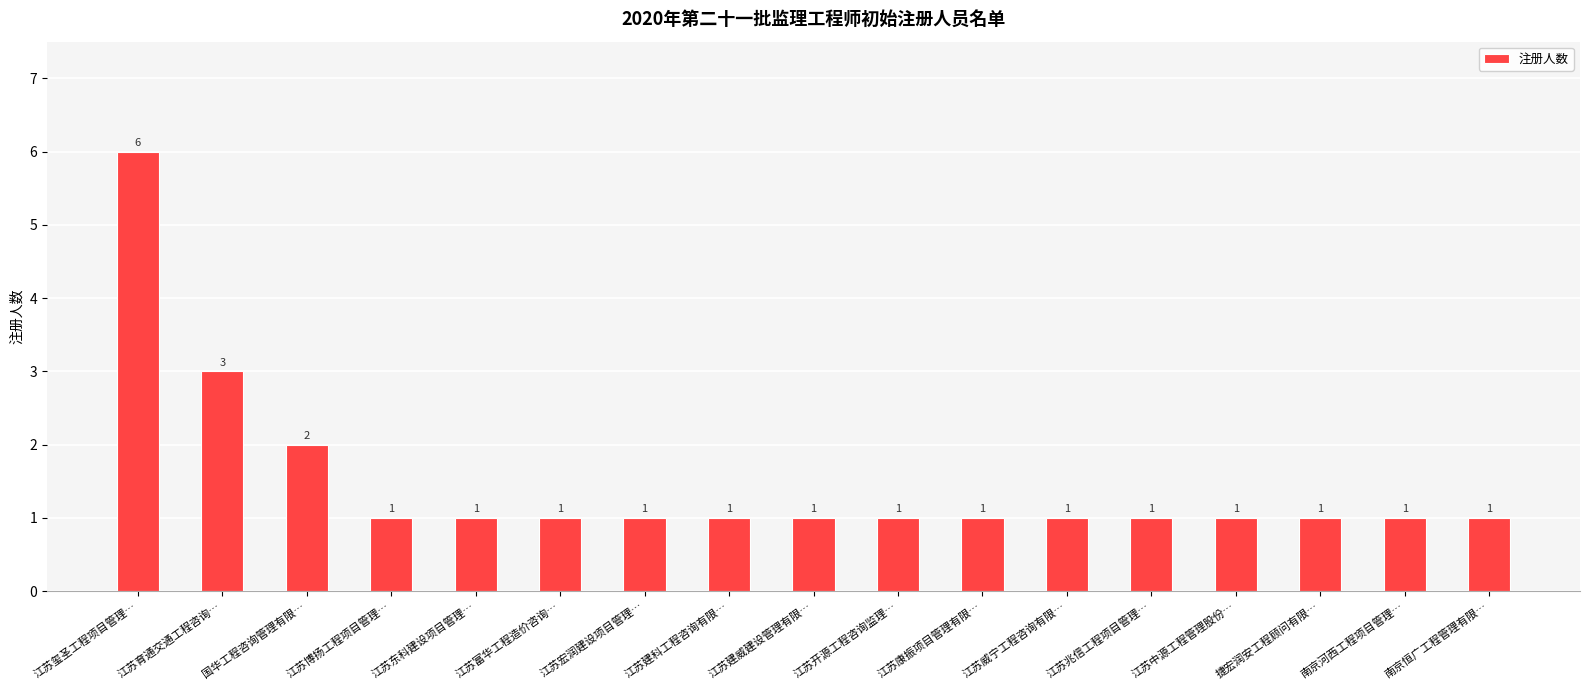

What is the label of the 9th bar from the left?

江苏建威建设管理有限…